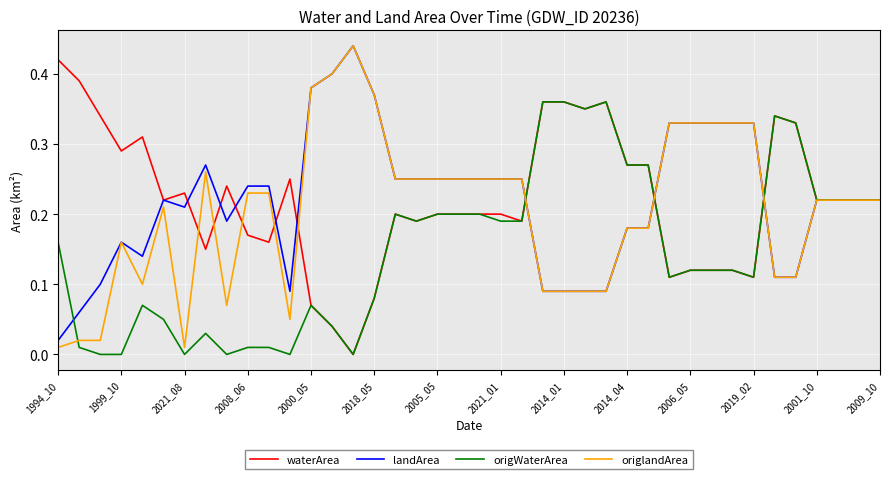

True or false: origWaterArea and landArea intersect in this chart.

True